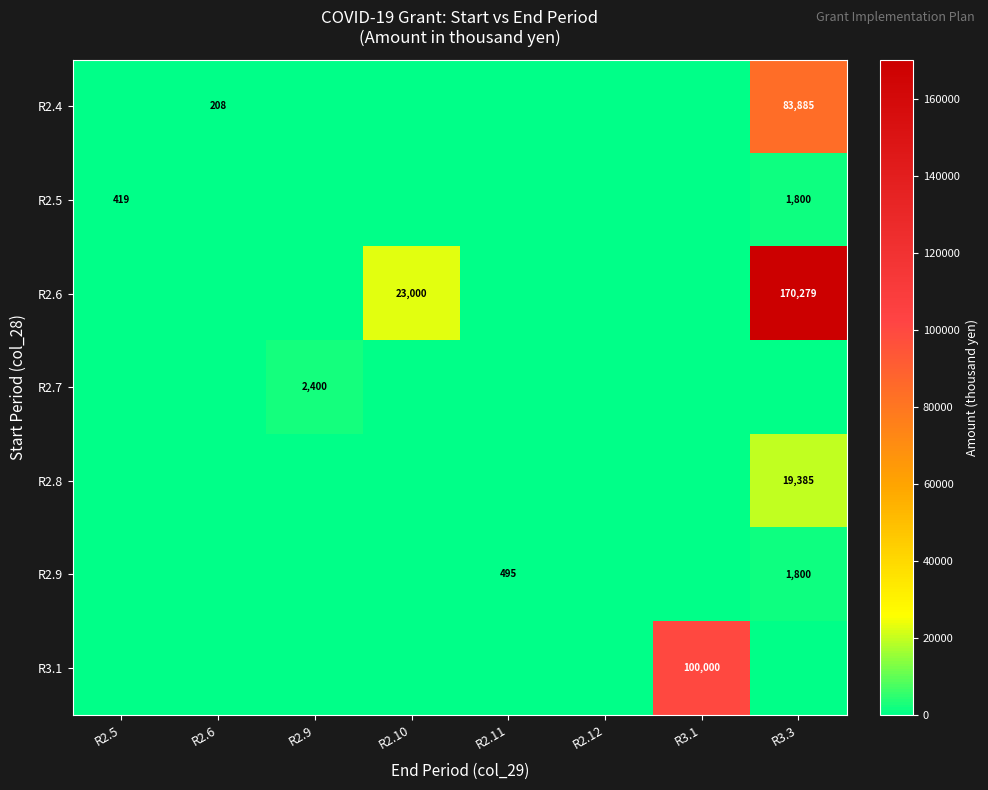

Rank the series by their maximum value, from highest to lowest.

R2.6, R3.1, R2.4, R2.8, R2.7, R2.5, R2.9